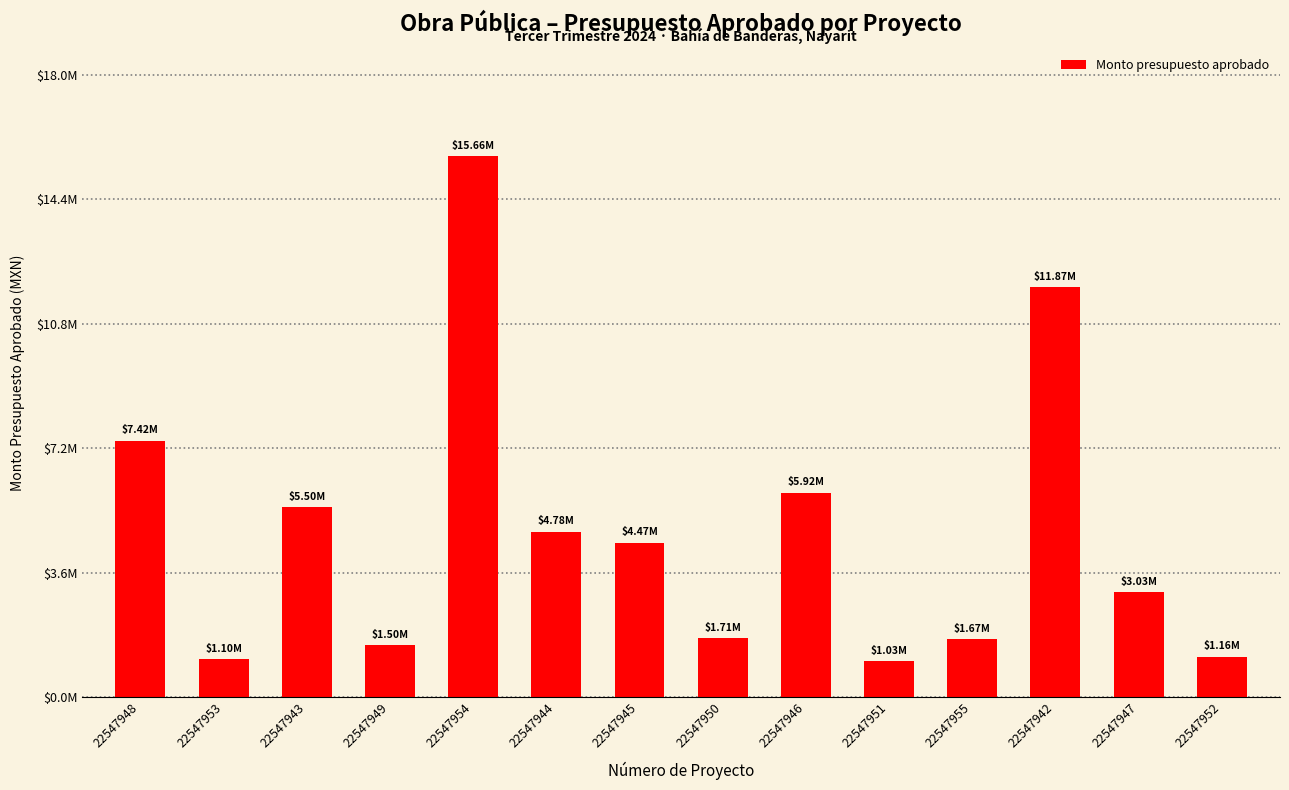

Are the bars horizontal?

No